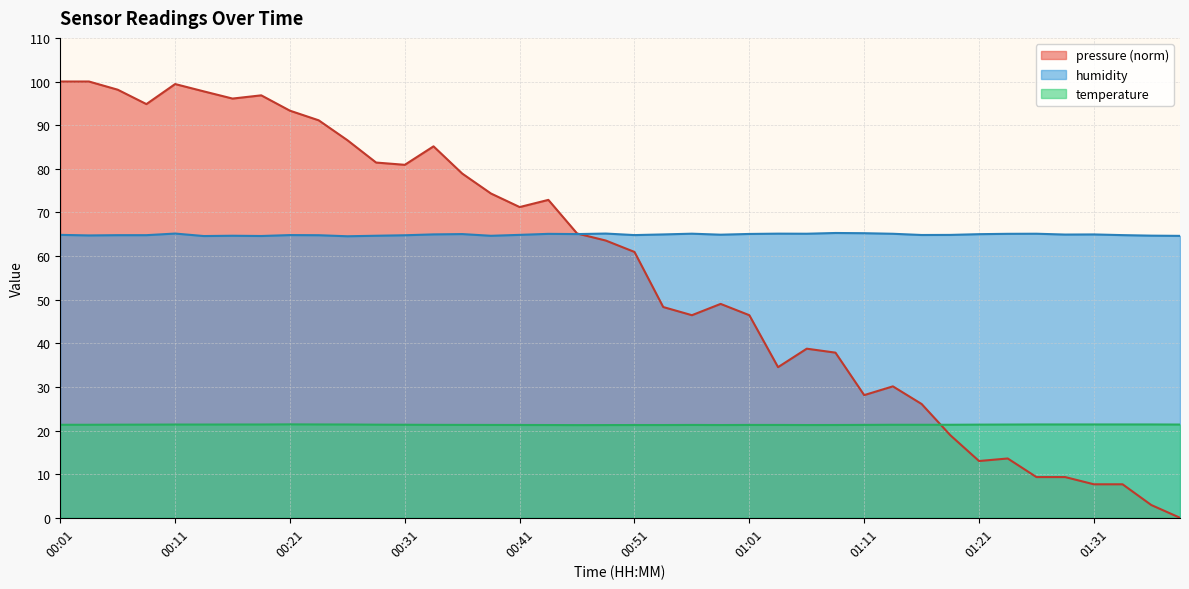

Is it true that pressure equals 91.1 at 00:24?

True